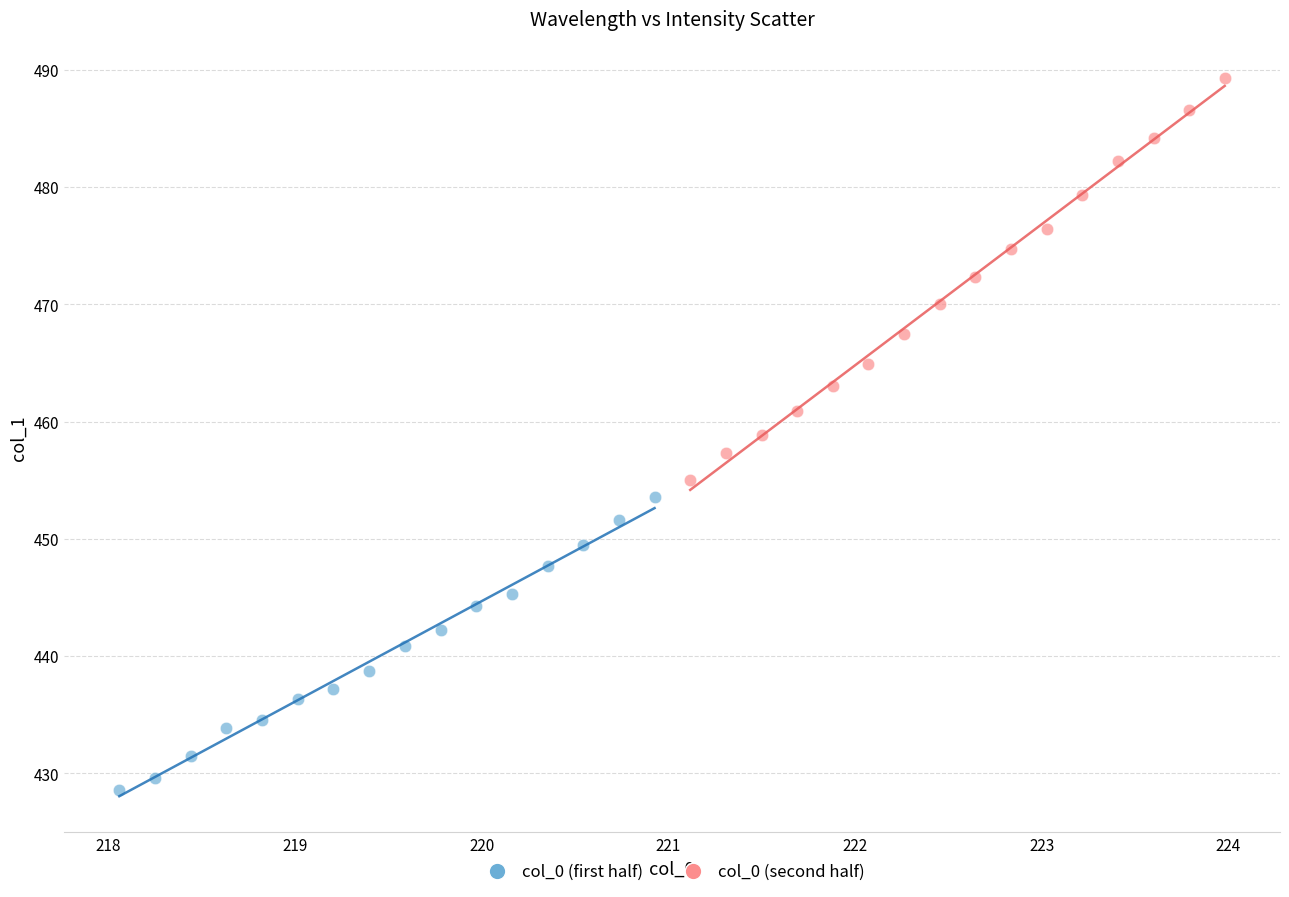

Which series reaches the minimum Y coordinate?

col_0 (first half)